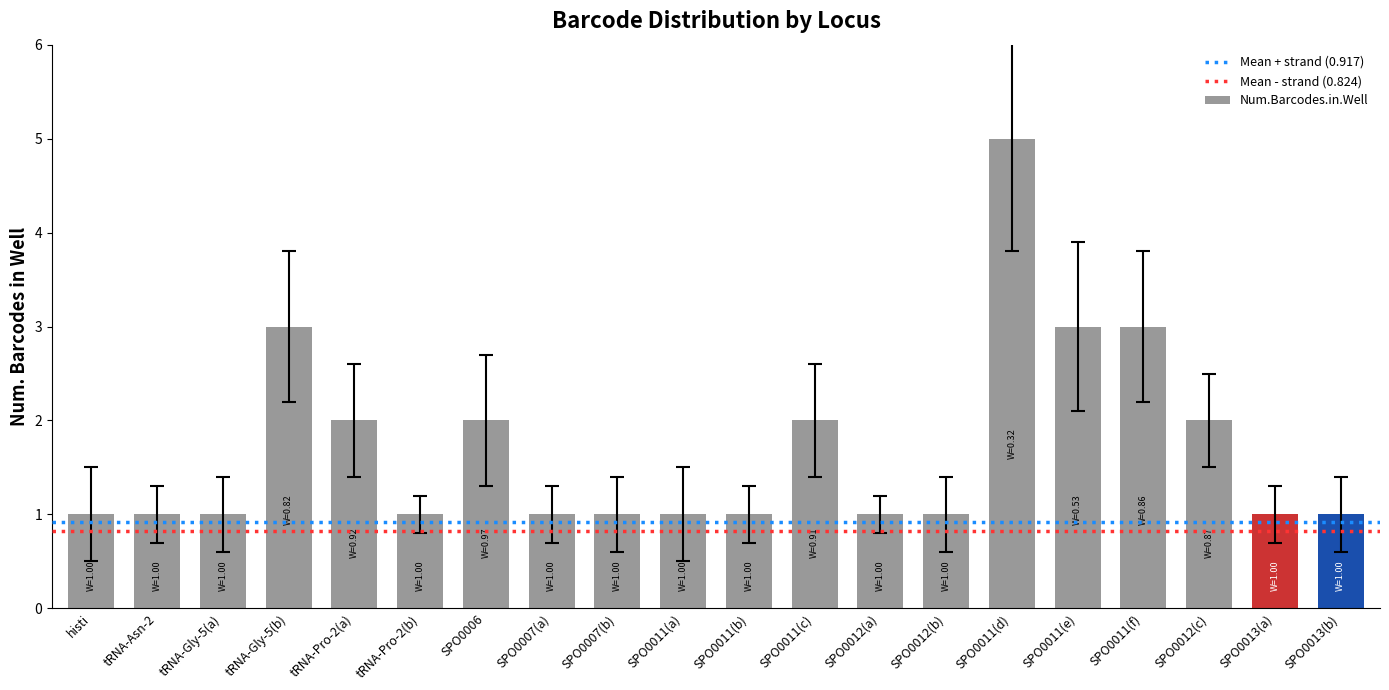

Approximately how many times larger is the value at SPO0011(e) compared to SPO0012(b)?

3.0